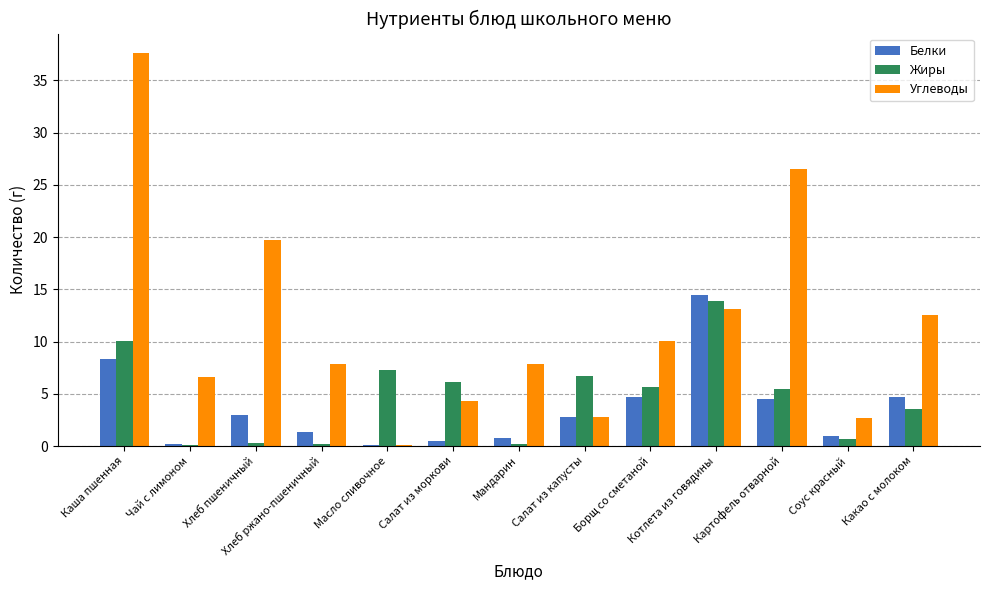

What is the highest value of the Углеводы series?

37.6